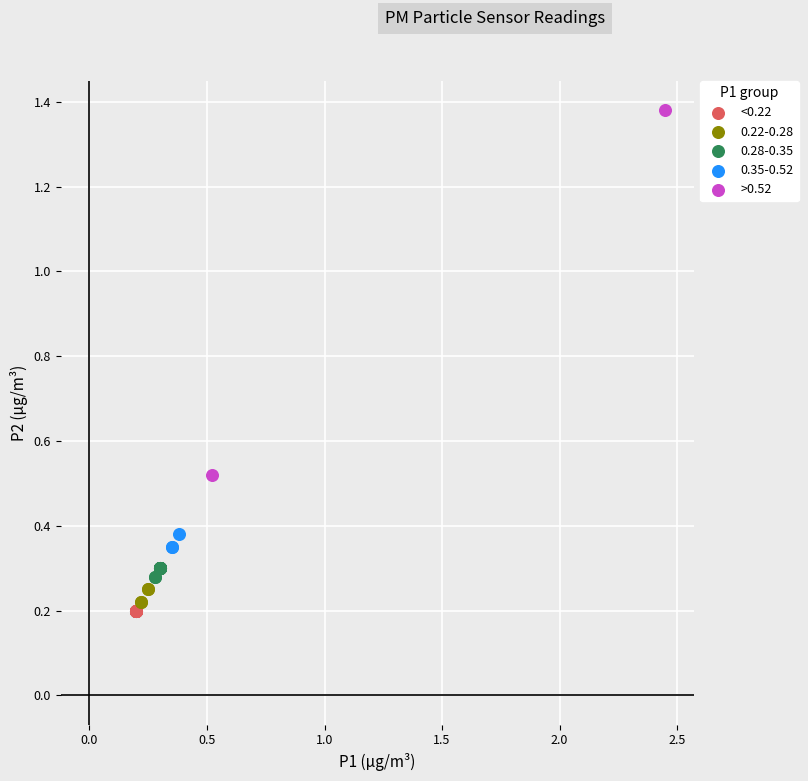

What are all the series names shown in the legend?

<0.22, 0.22-0.28, 0.28-0.35, 0.35-0.52, >0.52